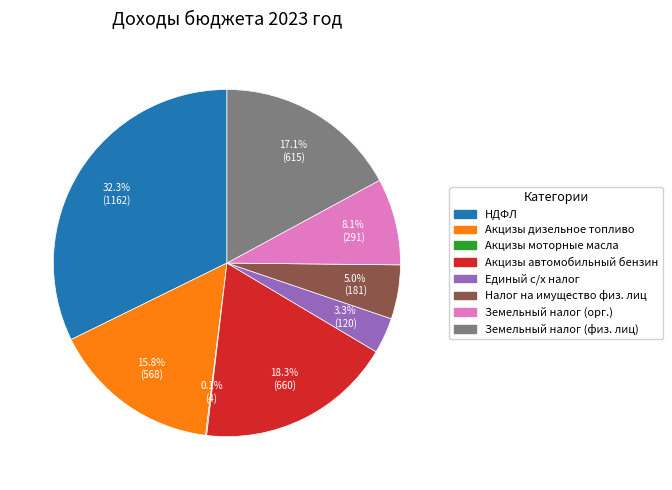

Which has a higher value, Земельный налог (орг.) or Единый с/х налог?

Земельный налог (орг.)